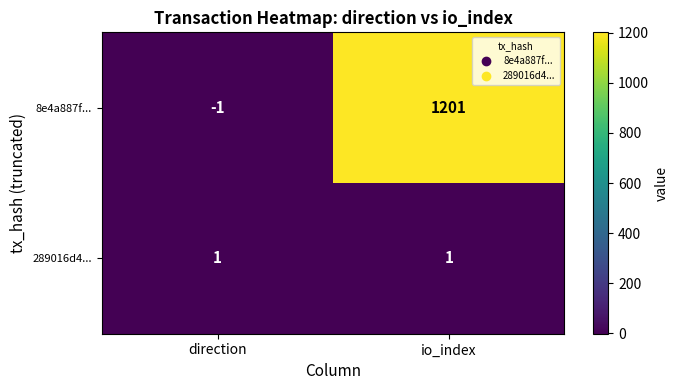

The 8e4a887f... series shows 1201 at io_index. True or false?

True